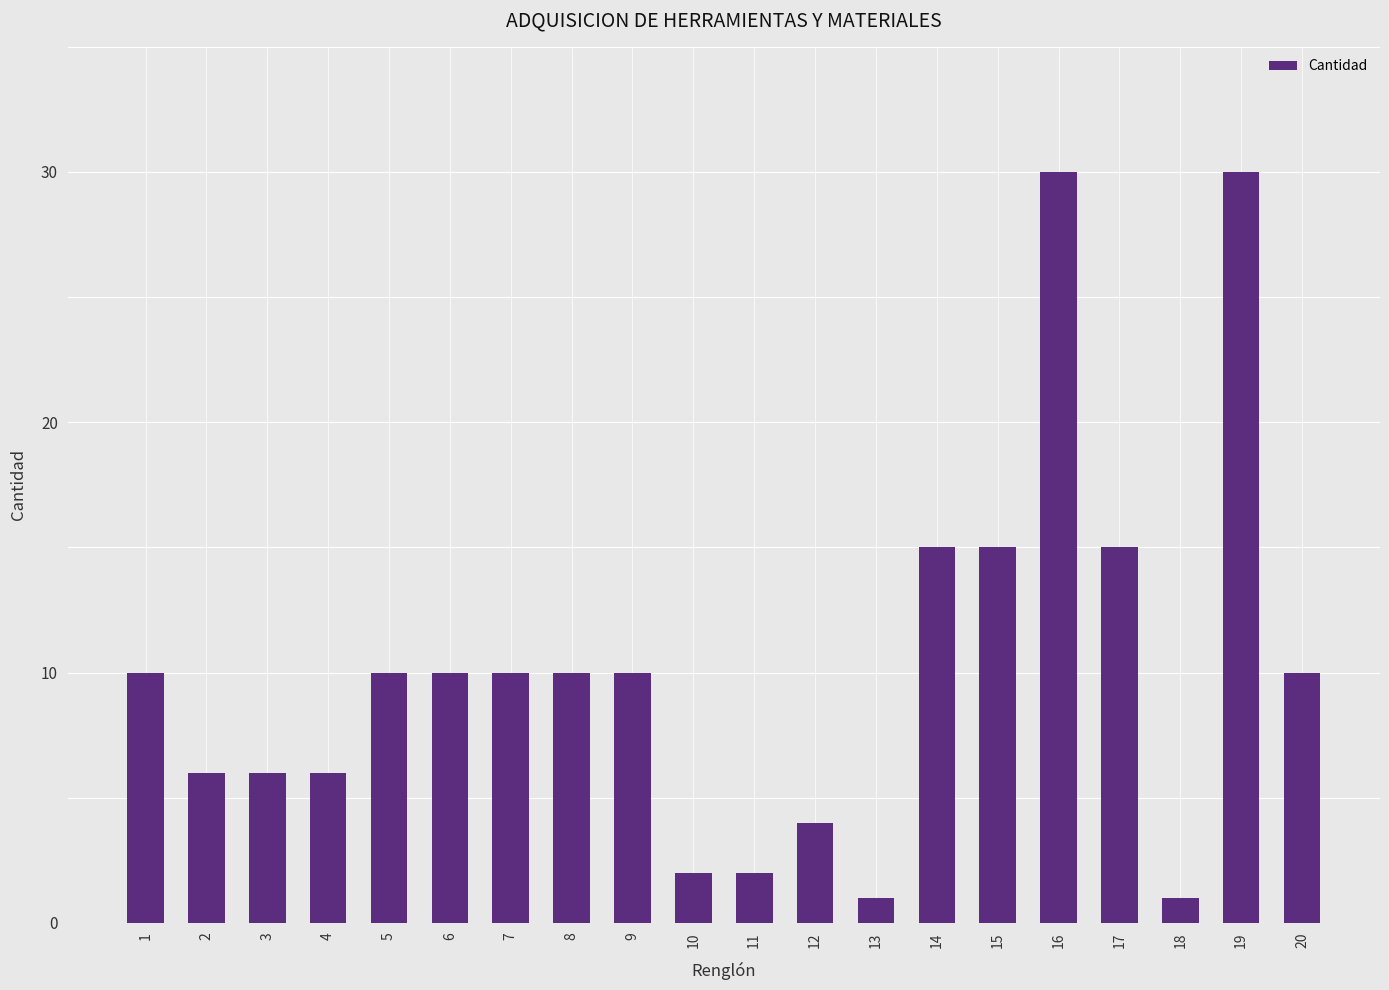

What is the change in value from 2 to 18?

-5